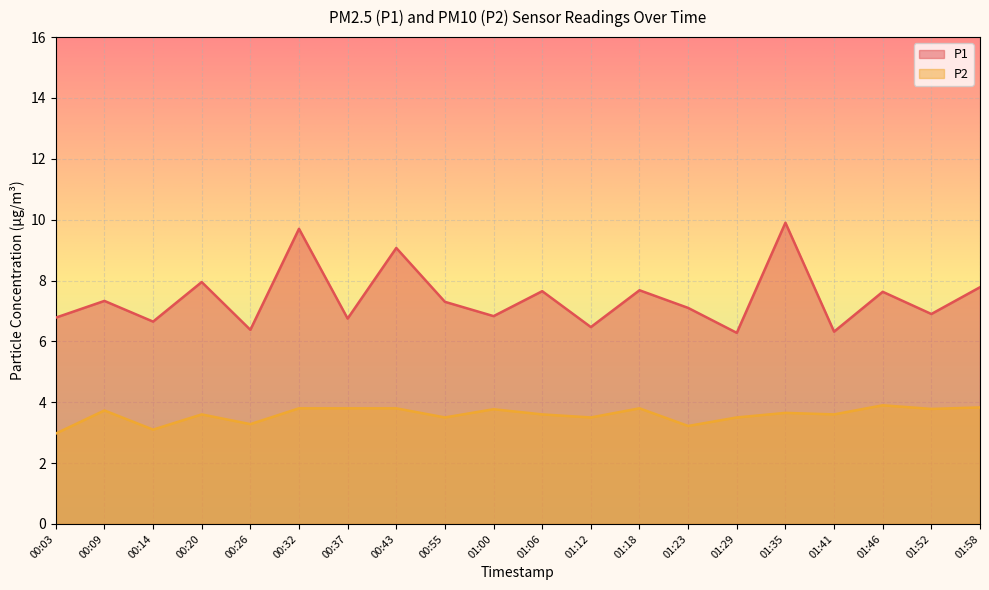

Reading left to right, what are all the values shown in this chart?

P1: 00:03=6.8	00:09=7.3	00:14=6.7	00:20=8.0	00:26=6.4	00:32=9.7	00:37=6.8	00:43=9.1	00:55=7.3	01:00=6.8	01:06=7.7	01:12=6.5	01:18=7.7	01:23=7.1	01:29=6.3	01:35=9.9	01:41=6.3	01:46=7.6	01:52=6.9	01:58=7.8
P2: 00:03=3.0	00:09=3.7	00:14=3.1	00:20=3.6	00:26=3.3	00:32=3.8	00:37=3.8	00:43=3.8	00:55=3.5	01:00=3.8	01:06=3.6	01:12=3.5	01:18=3.8	01:23=3.2	01:29=3.5	01:35=3.6	01:41=3.6	01:46=3.9	01:52=3.8	01:58=3.8